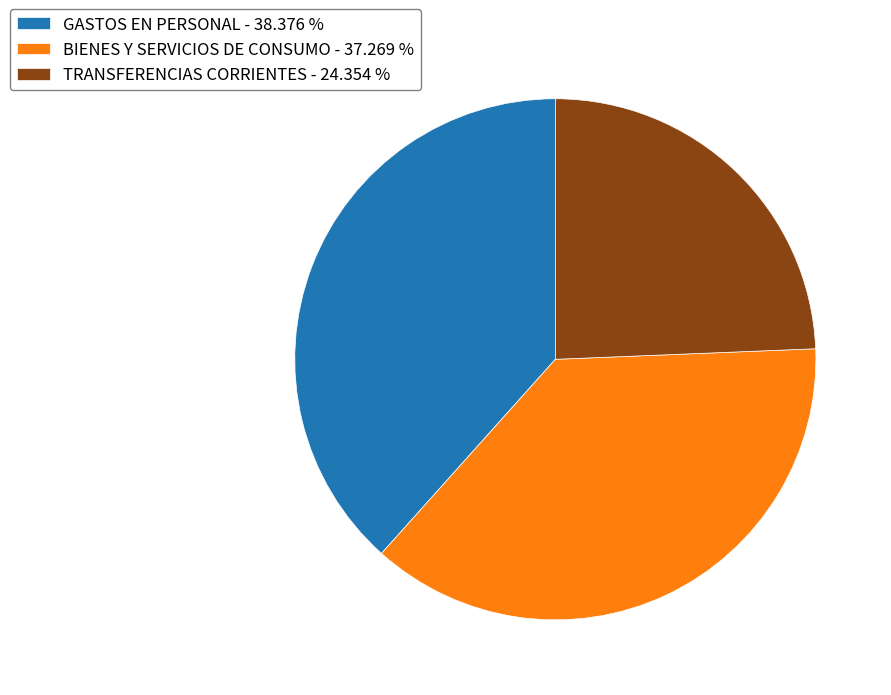

Approximately how many times larger is the value at BIENES Y SERVICIOS DE CONSUMO compared to GASTOS EN PERSONAL?

1.0